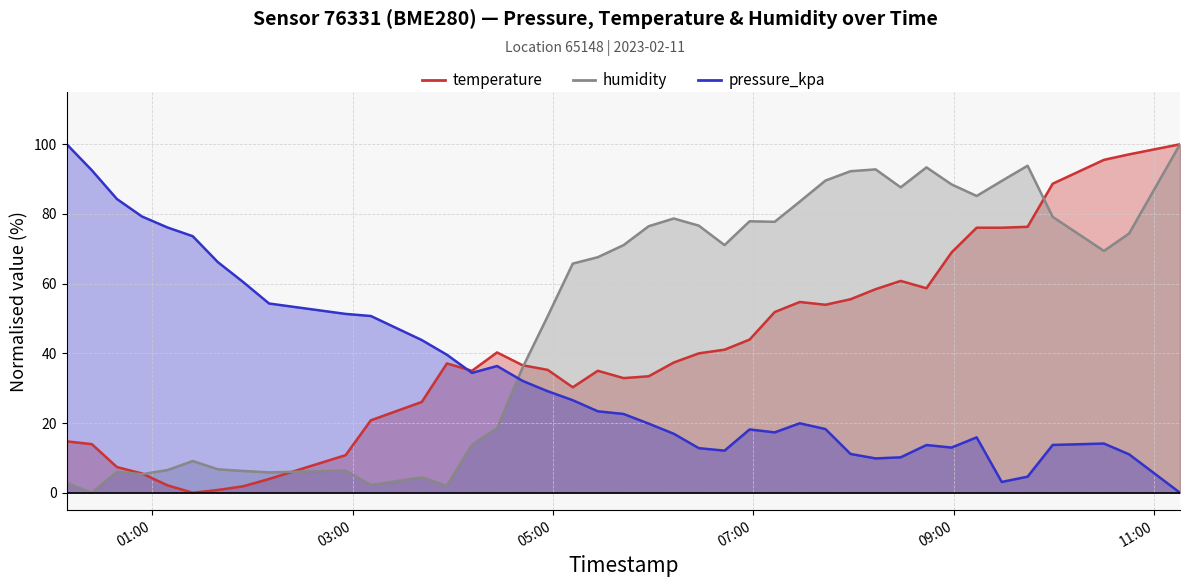

Reading left to right, extract all data points from this chart.

temperature: 14.7	13.9	7.4	5.5	2.1	0.0	0.8	1.8	3.9	10.8	20.8	26.1	37.1	35.0	40.3	36.6	35.3	30.3	35.0	32.9	33.4	37.4	40.0	41.1	43.9	51.8	54.7	53.9	55.5	58.4	60.8	58.7	68.9	76.1	76.1	76.3	88.7	95.5	97.1	100.0
humidity: 2.8	0.0	6.0	5.3	6.5	9.1	6.7	6.3	5.8	6.4	2.2	4.4	2.0	13.8	18.5	35.9	50.7	65.8	67.6	71.1	76.5	78.7	76.6	71.1	77.9	77.7	83.5	89.6	92.3	92.8	87.6	93.4	88.5	85.2	89.5	93.8	79.2	69.4	74.4	100.0
pressure_kpa: 100.0	92.5	84.3	79.3	76.1	73.6	66.2	60.5	54.3	51.3	50.7	43.8	39.6	34.4	36.4	32.1	29.1	26.5	23.4	22.6	19.8	16.9	12.8	12.1	18.2	17.3	19.9	18.3	11.1	9.8	10.2	13.7	13.0	15.9	3.1	4.6	13.7	14.1	11.0	0.0